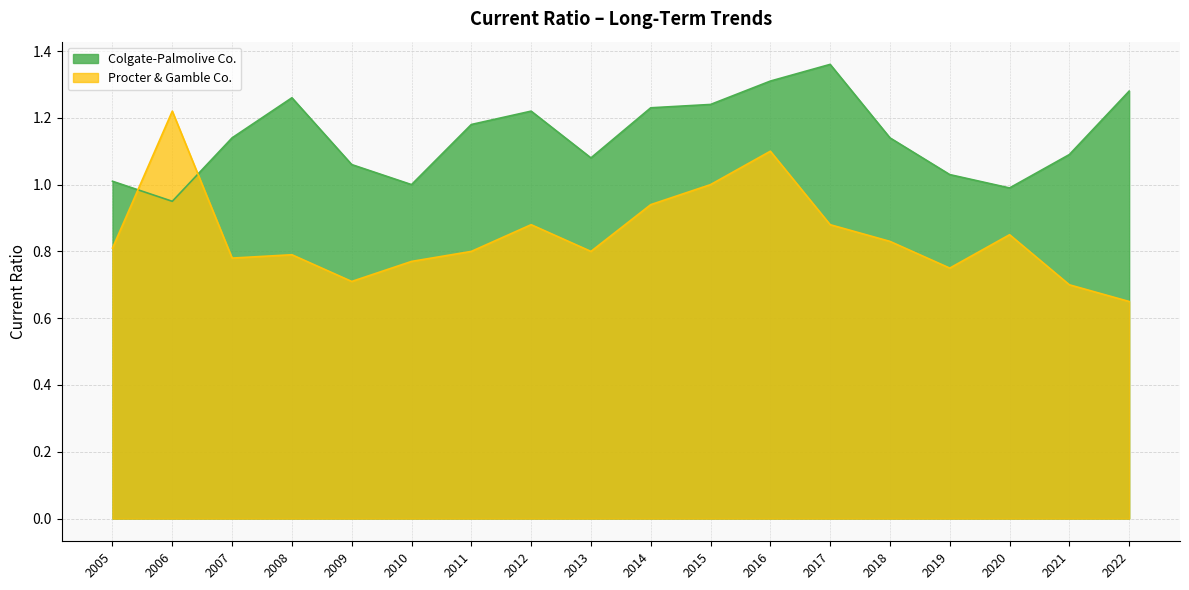

The Colgate-Palmolive Co. series shows 0.7 at 2013. True or false?

False